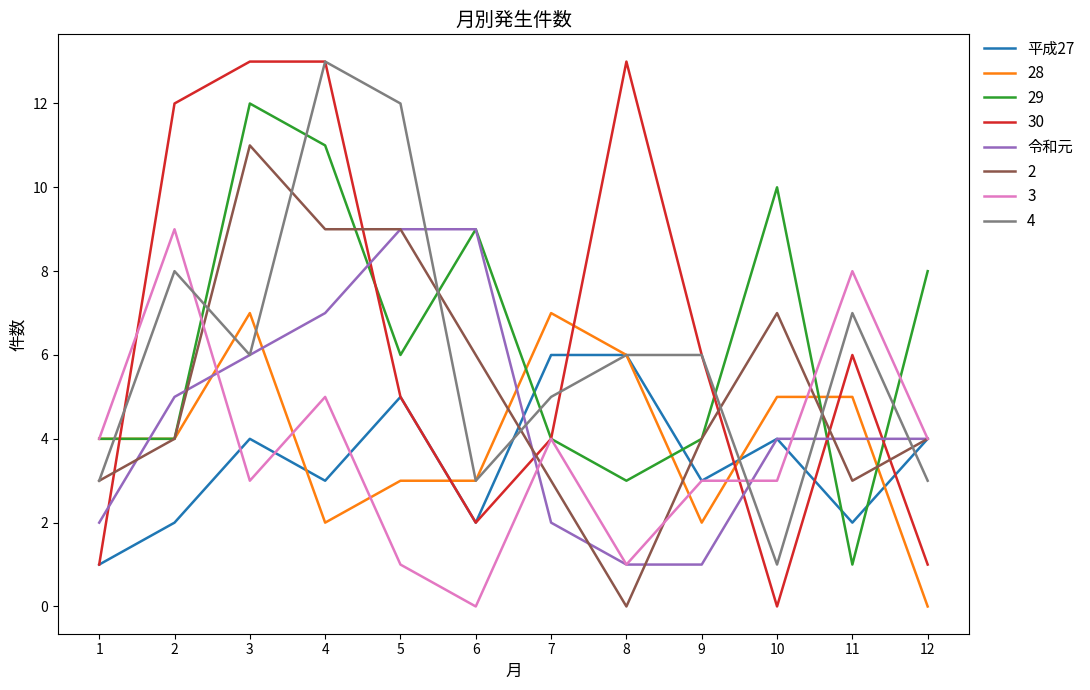

Is the value of 令和元 at 2 greater than the value of 29 at 6?

No